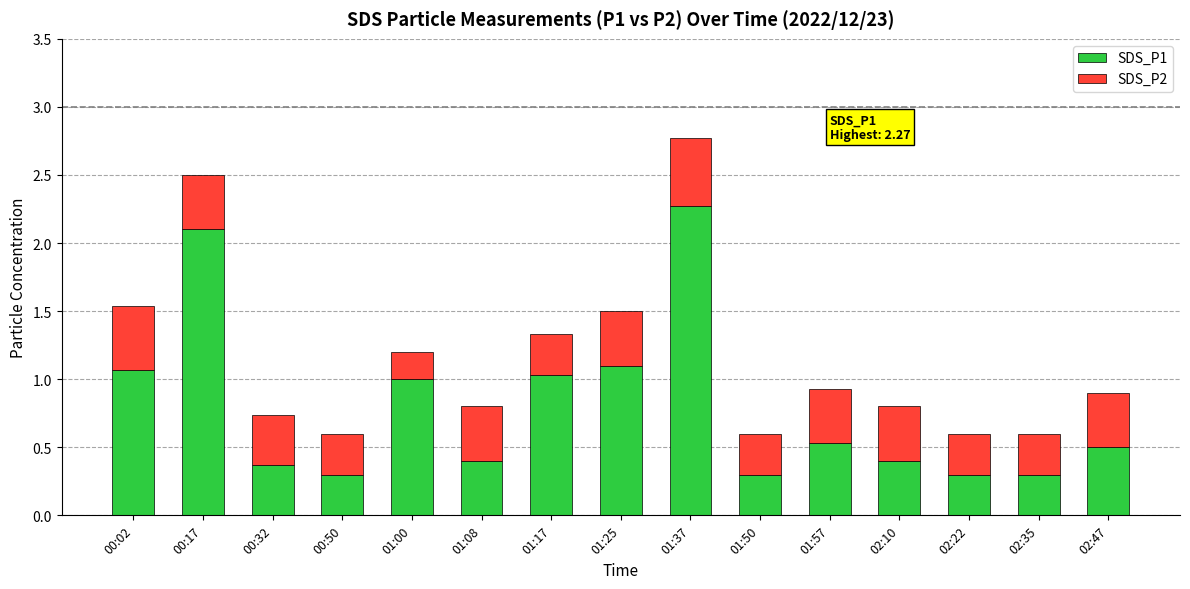

Reading left to right, transcribe the values for SDS_P1.

1.1	2.1	0.4	0.3	1.0	0.4	1.0	1.1	2.3	0.3	0.5	0.4	0.3	0.3	0.5